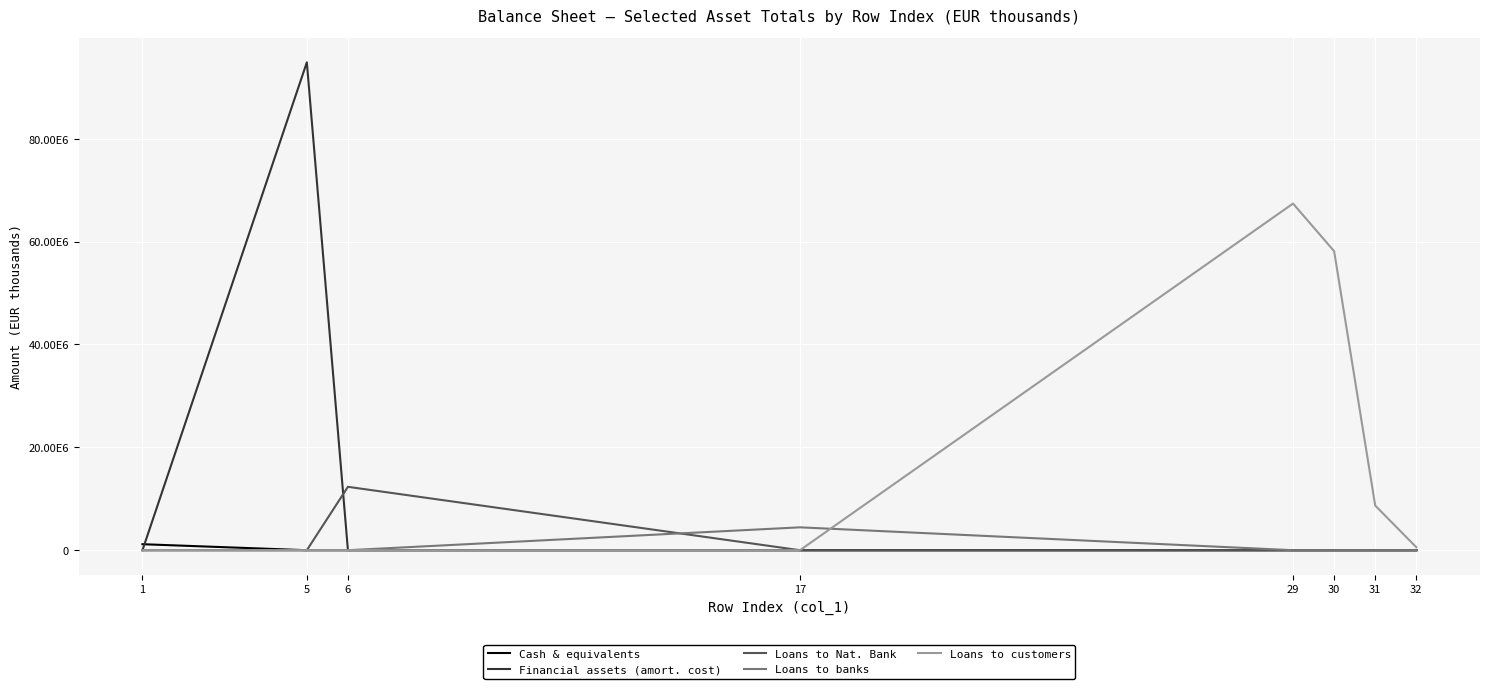

Between 30 and 5, which is larger?

30